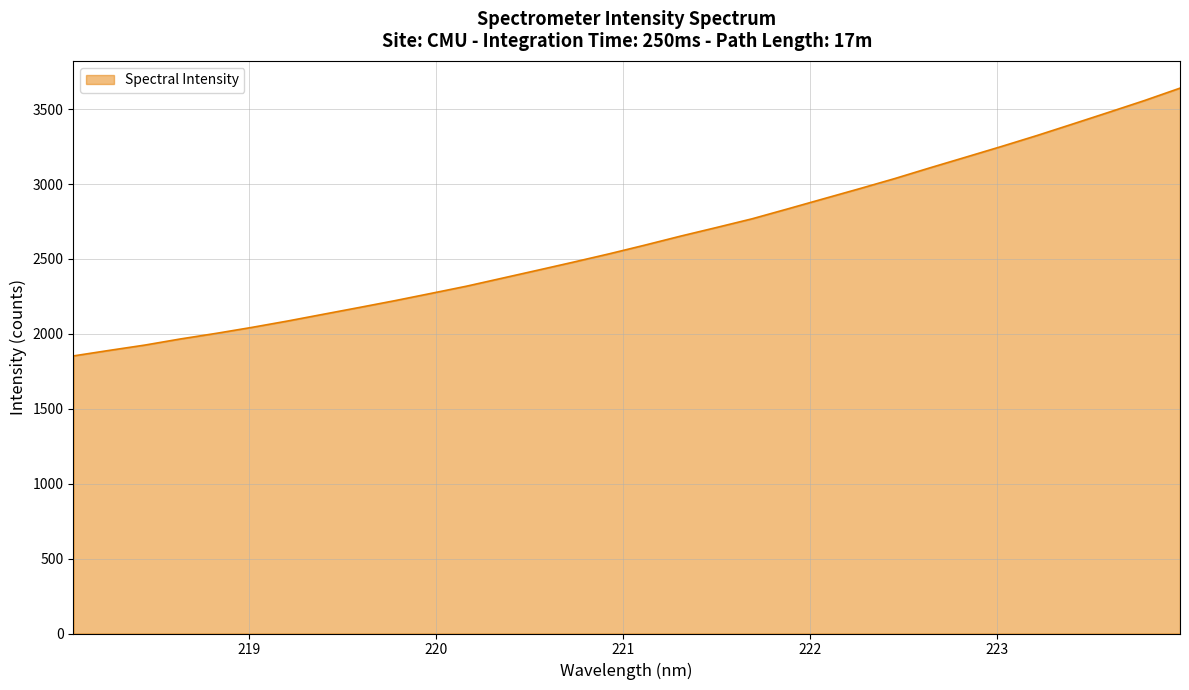

True or false: the data has more than 1 interior local peaks.

False